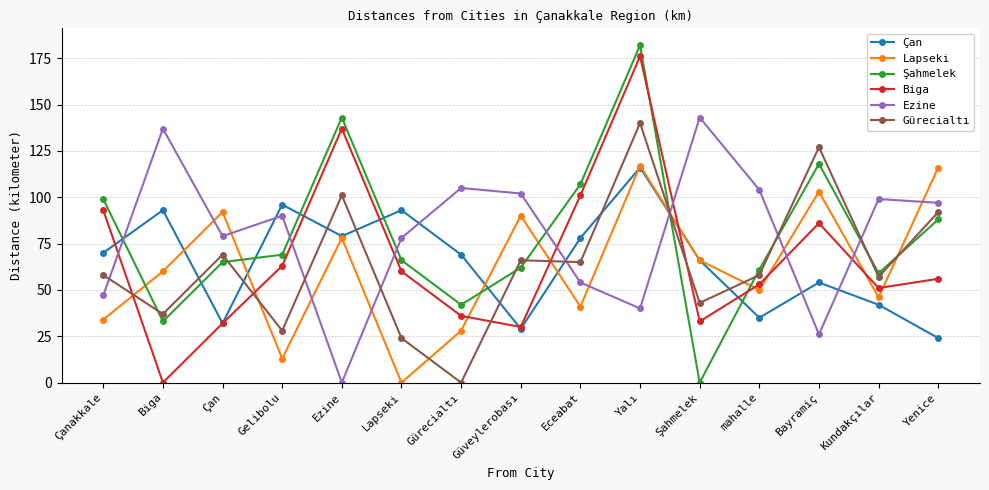

What is the label of the 5th point from the right?

Şahmelek